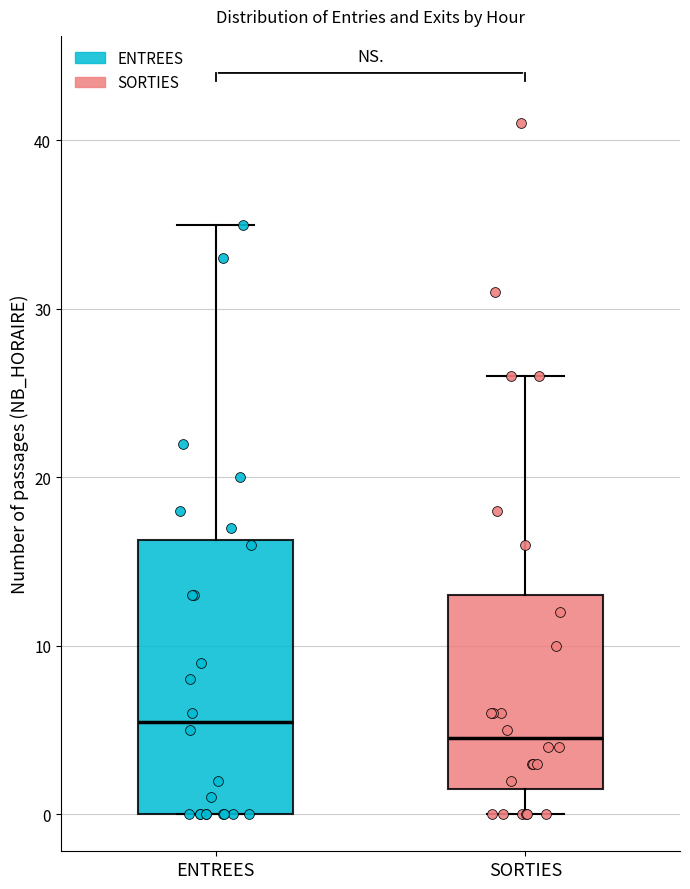

Where does the upper whisker of the box for ENTREES end on the y-axis? The values are not printed on the chart, so give them approximately, as read against the axis.

35